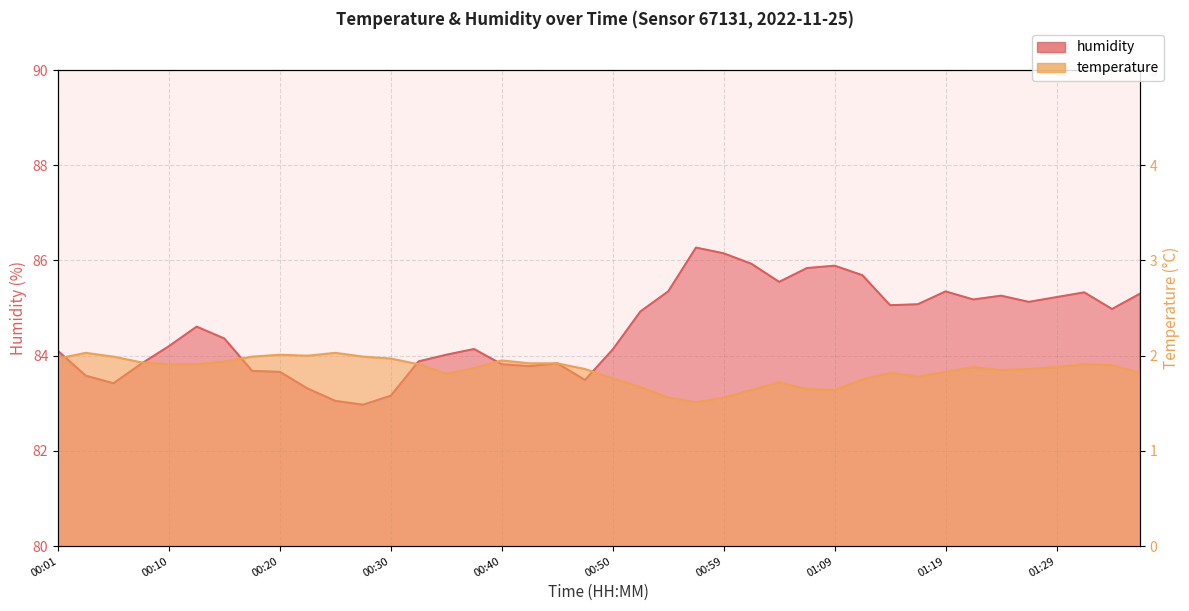

Which category has the lowest value across all series?

00:57